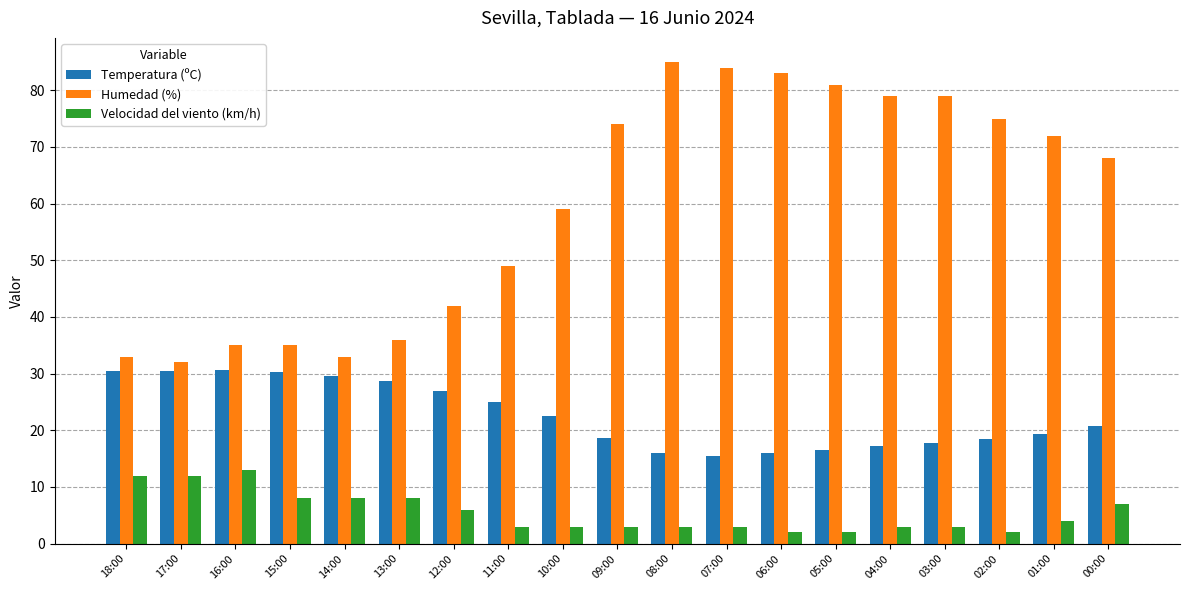

What is the label of the 16th bar from the left?

03:00